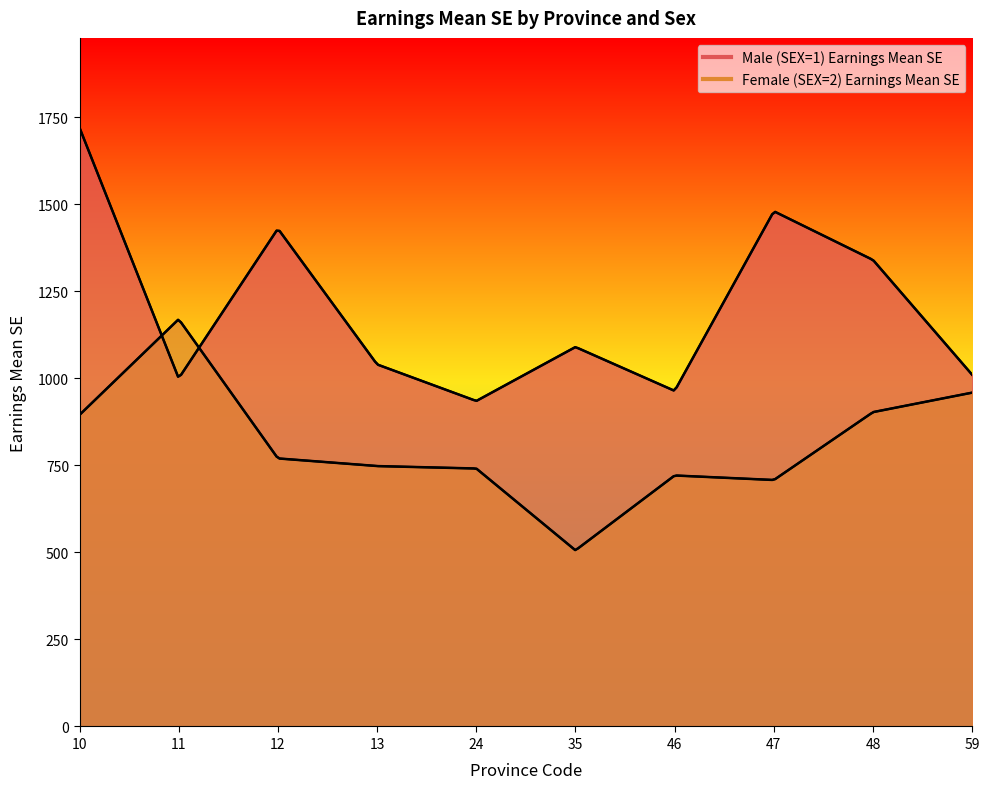

What is the sum of all Male (SEX=1) Earnings Mean SE values?

12009